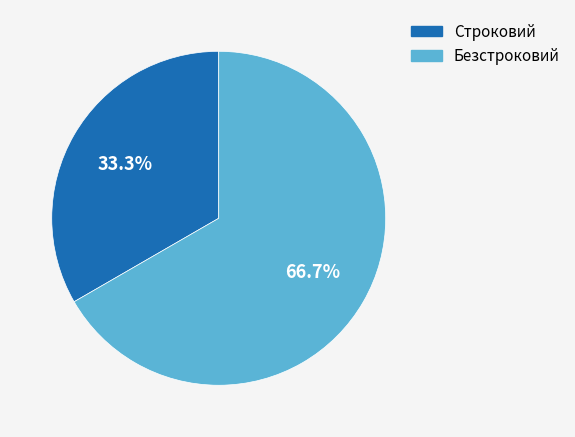

To the nearest percent, what portion does Безстроковий represent?

67%